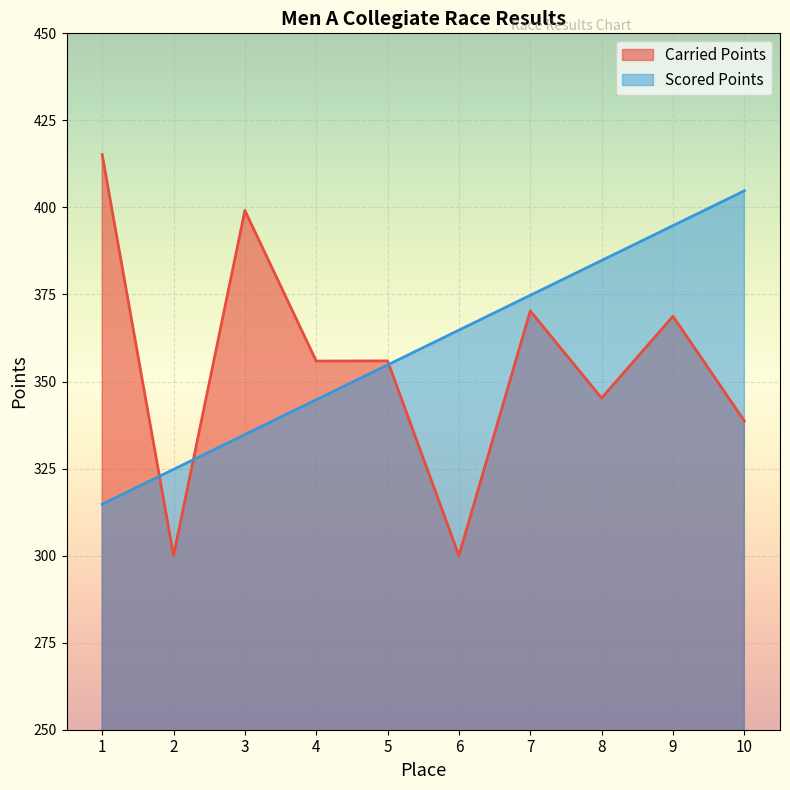

Count the number of categories in the chart.

10